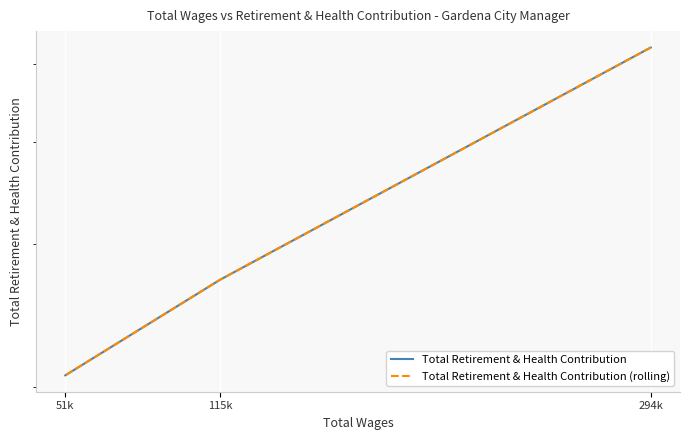

What is the minimum value shown in the chart?

20663